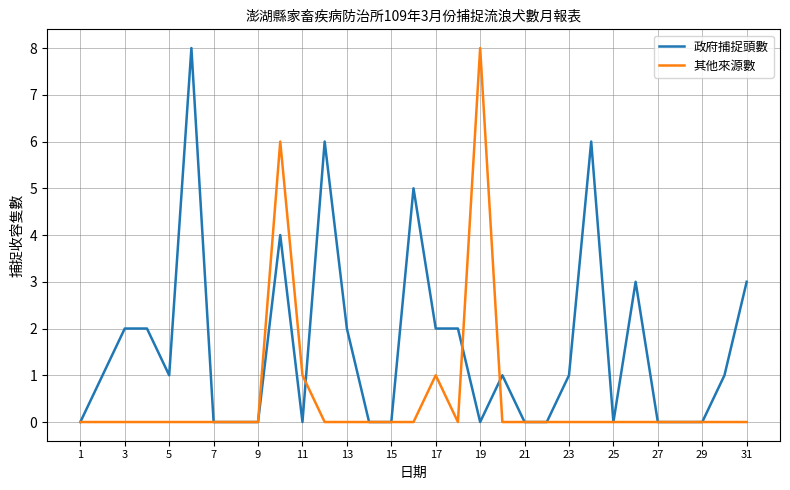

What is the greatest value displayed?

8